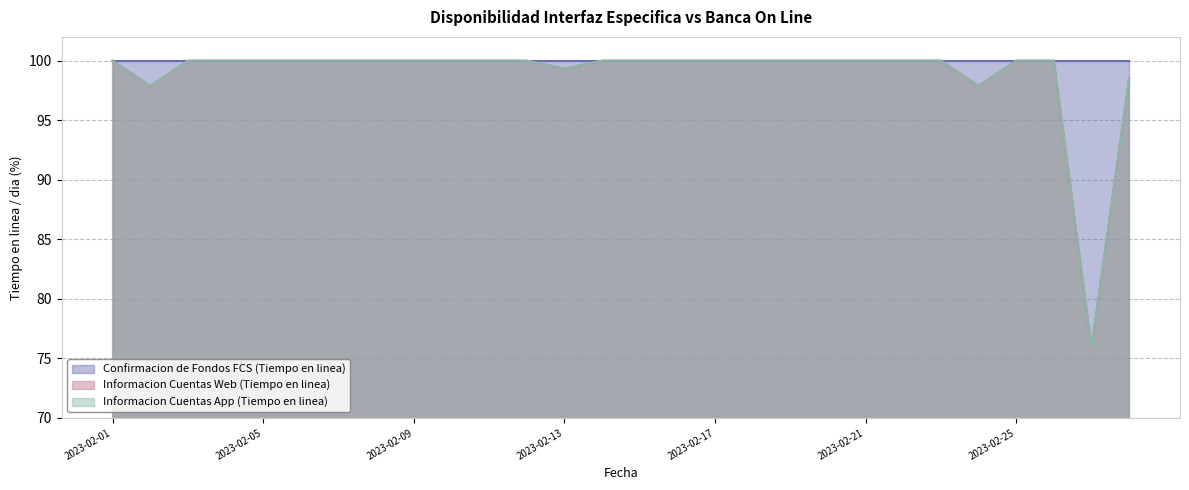

Between 2023-02-21 and 2023-02-09, which is larger?

2023-02-21